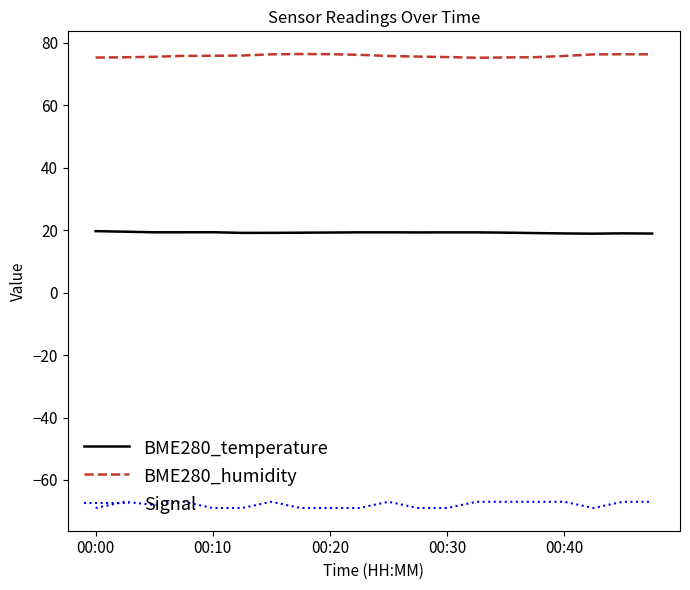

Which series has the largest range (max minus min)?

Signal